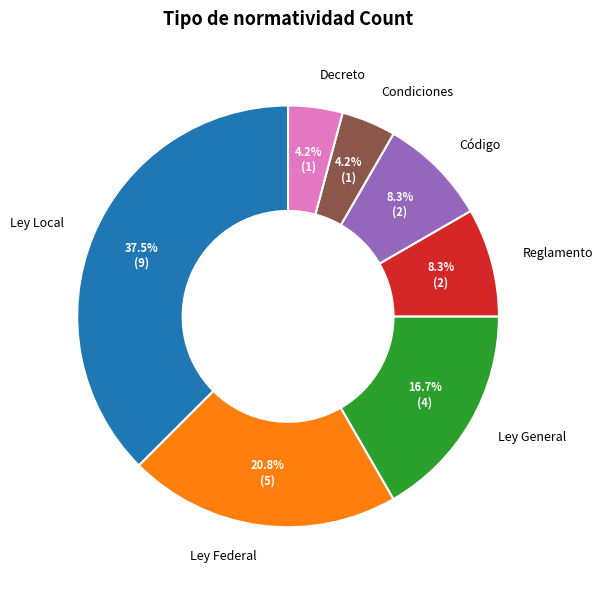

What is the largest slice in the pie chart?

Ley Local